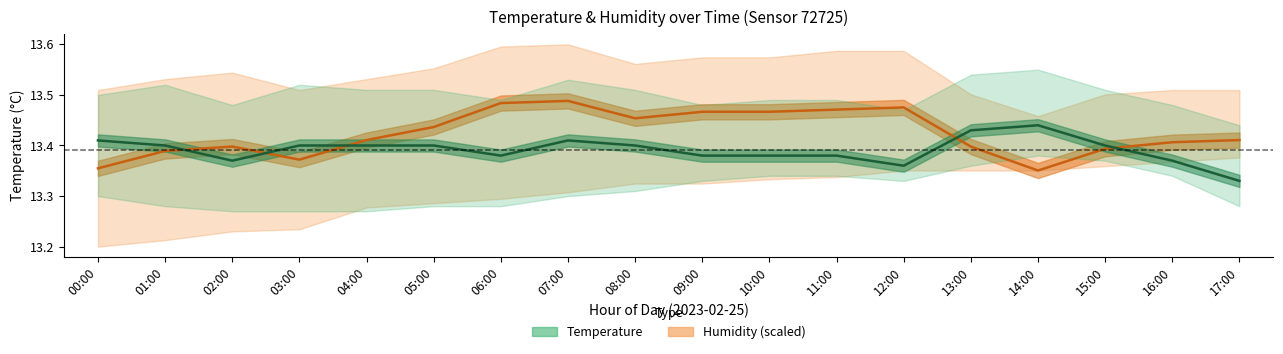

Reading left to right, extract all data points from this chart.

Humidity (scaled): 00:00=13.4	01:00=13.4	02:00=13.4	03:00=13.4	04:00=13.4	05:00=13.4	06:00=13.5	07:00=13.5	08:00=13.5	09:00=13.5	10:00=13.5	11:00=13.5	12:00=13.5	13:00=13.4	14:00=13.4	15:00=13.4	16:00=13.4	17:00=13.4
Temperature (°C): 00:00=13.4	01:00=13.4	02:00=13.4	03:00=13.4	04:00=13.4	05:00=13.4	06:00=13.4	07:00=13.4	08:00=13.4	09:00=13.4	10:00=13.4	11:00=13.4	12:00=13.4	13:00=13.4	14:00=13.4	15:00=13.4	16:00=13.4	17:00=13.3